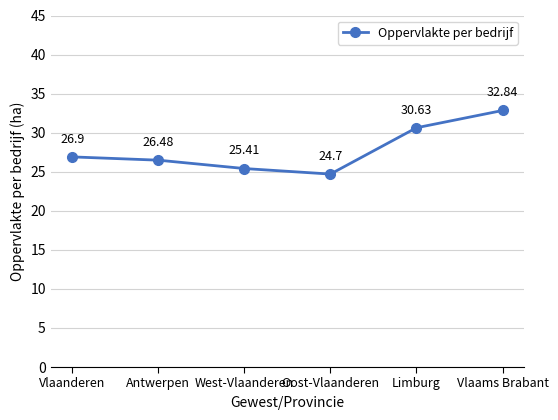

Reading right to left, extract all data points from this chart.

Vlaams Brabant=32.8	Limburg=30.6	Oost-Vlaanderen=24.7	West-Vlaanderen=25.4	Antwerpen=26.5	Vlaanderen=26.9